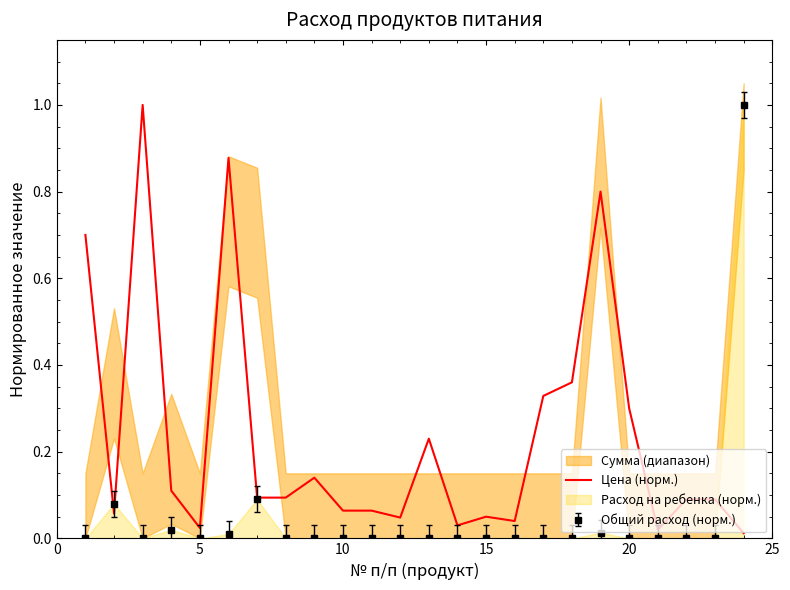

Reading left to right, list all the values displayed in this chart.

0.7	0.1	1.0	0.1	0.0	0.9	0.1	0.1	0.1	0.1	0.1	0.0	0.2	0.0	0.1	0.0	0.3	0.4	0.8	0.3	0.0	0.1	0.1	0.0